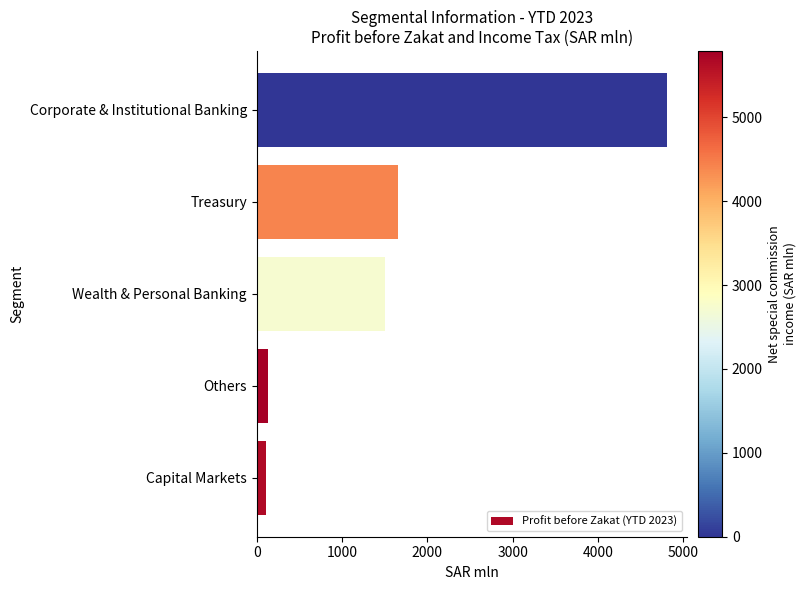

Is it true that the value at Others is 137.8?

True